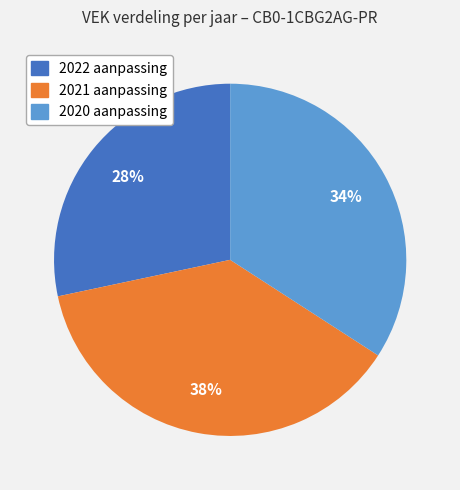

Which has a higher value, 2021 aanpassing or 2022 aanpassing?

2021 aanpassing